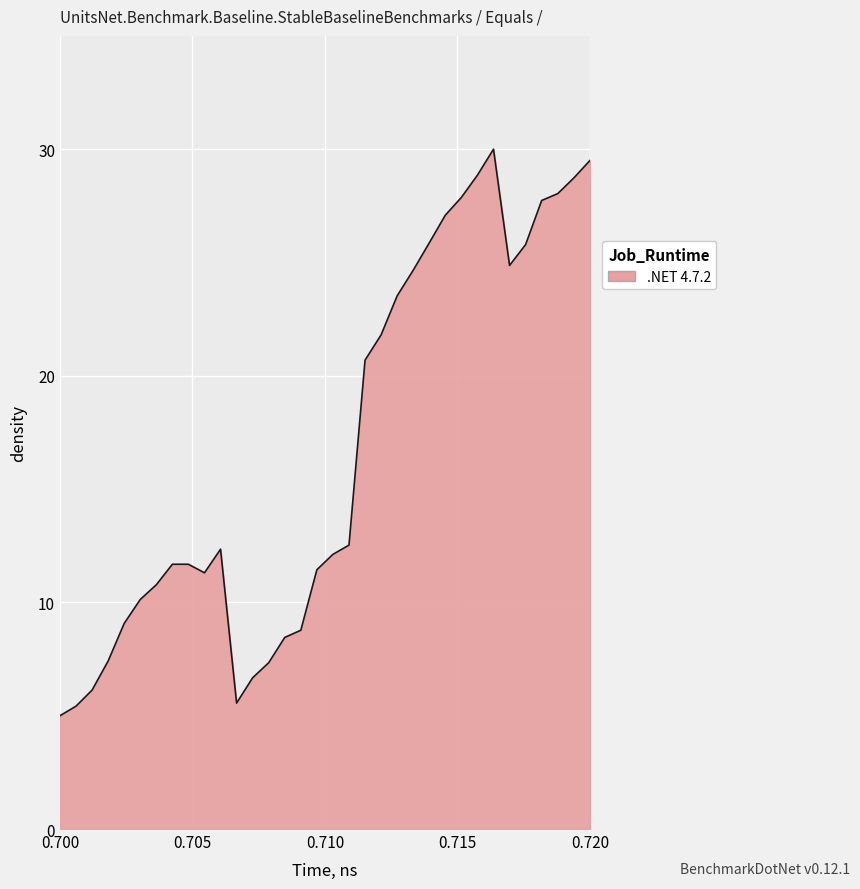

What is the greatest value displayed?

30.0